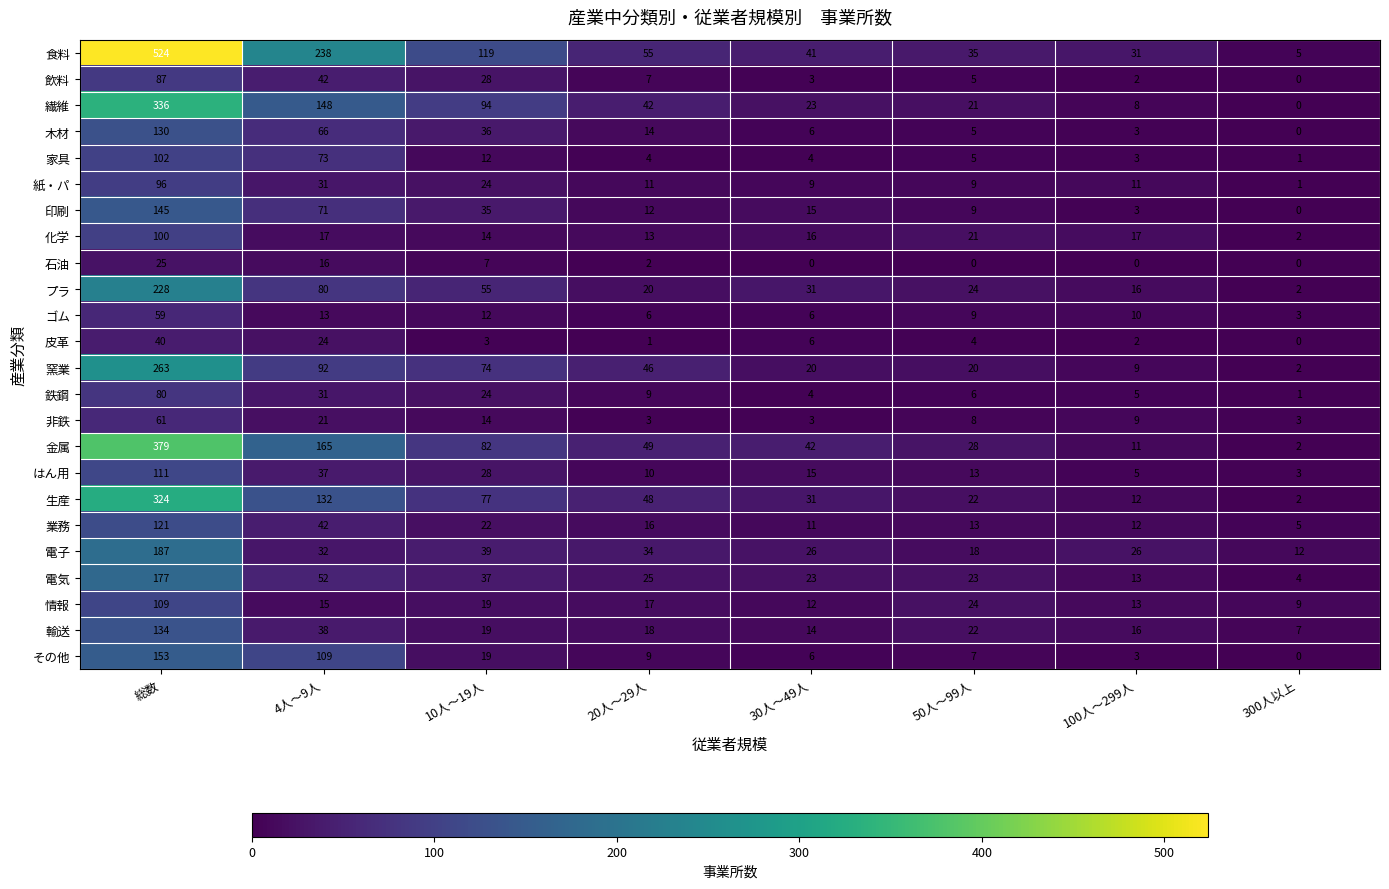

Between 50人～99人 and 300人以上, which series saw the biggest shift?

食料